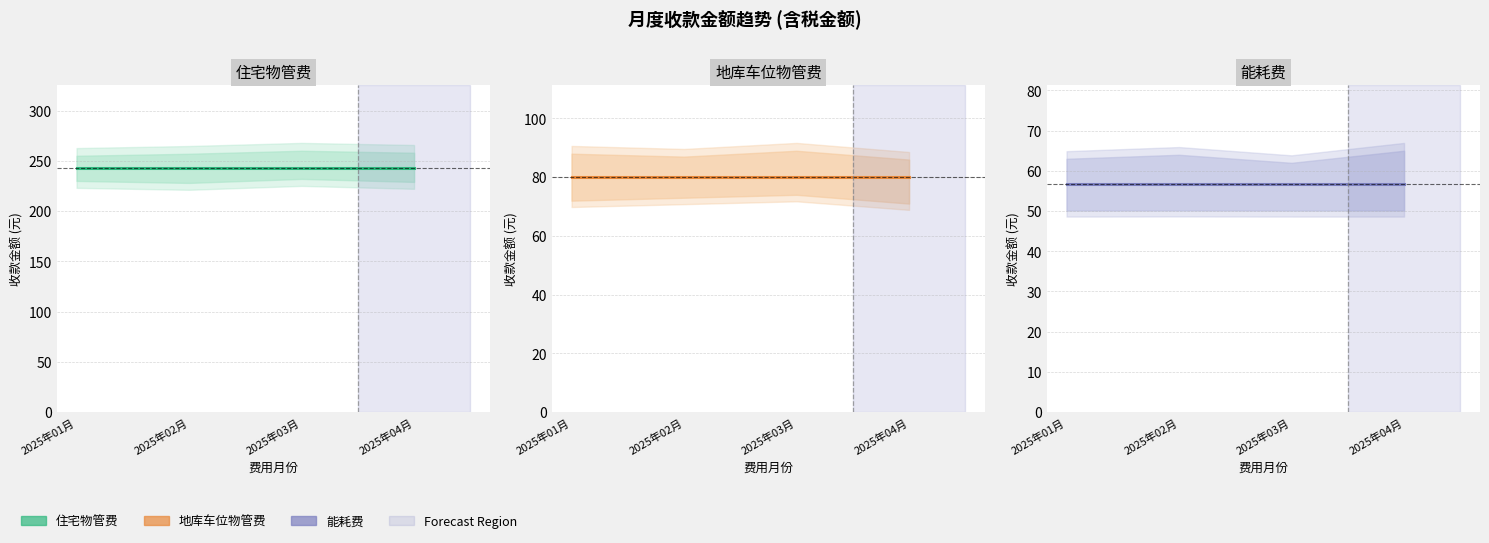

Which series changed the most between 2025年01月 and 2025年04月?

住宅物管费